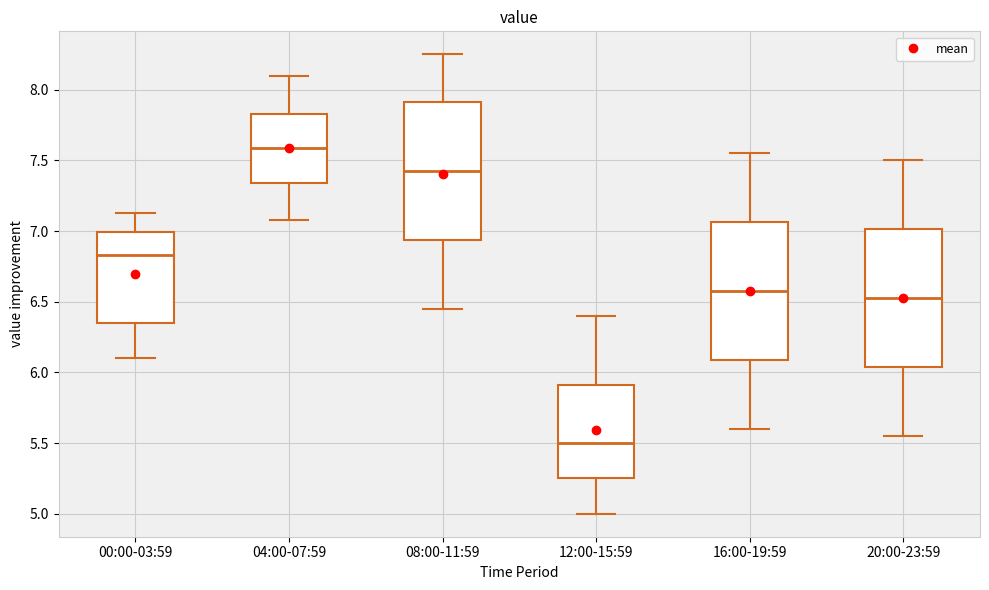

Which box's median line is the lowest?

12:00-15:59